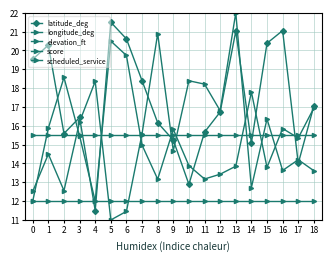

What is the difference between the highest and lowest values at 1?

8.3